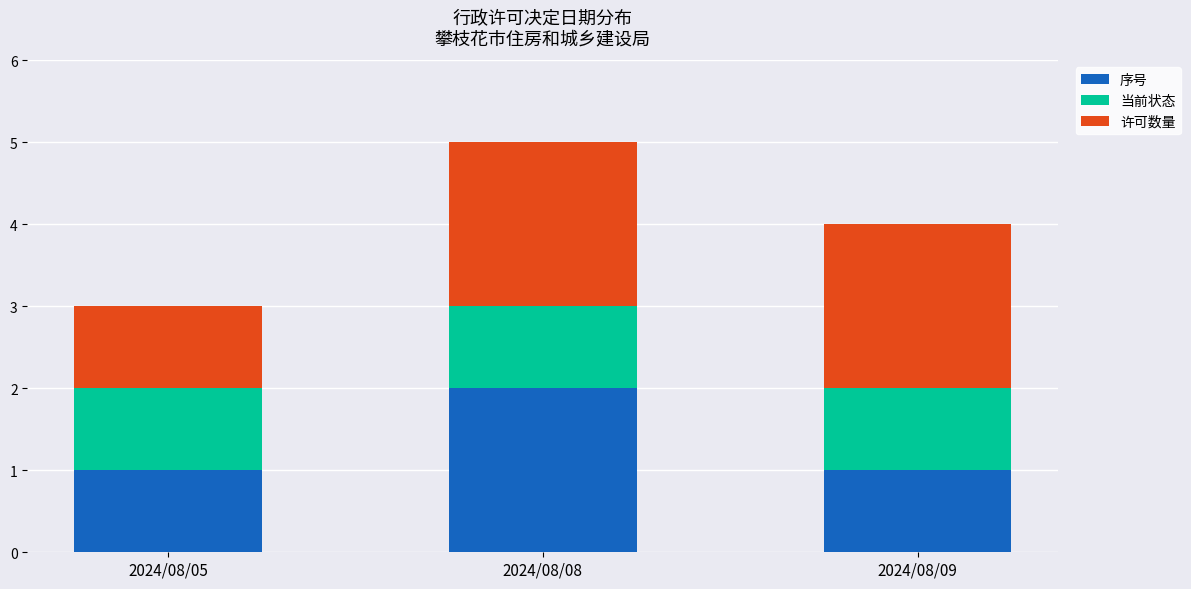

True or false: 序号 has a value of 2 at 2024/08/09.

False